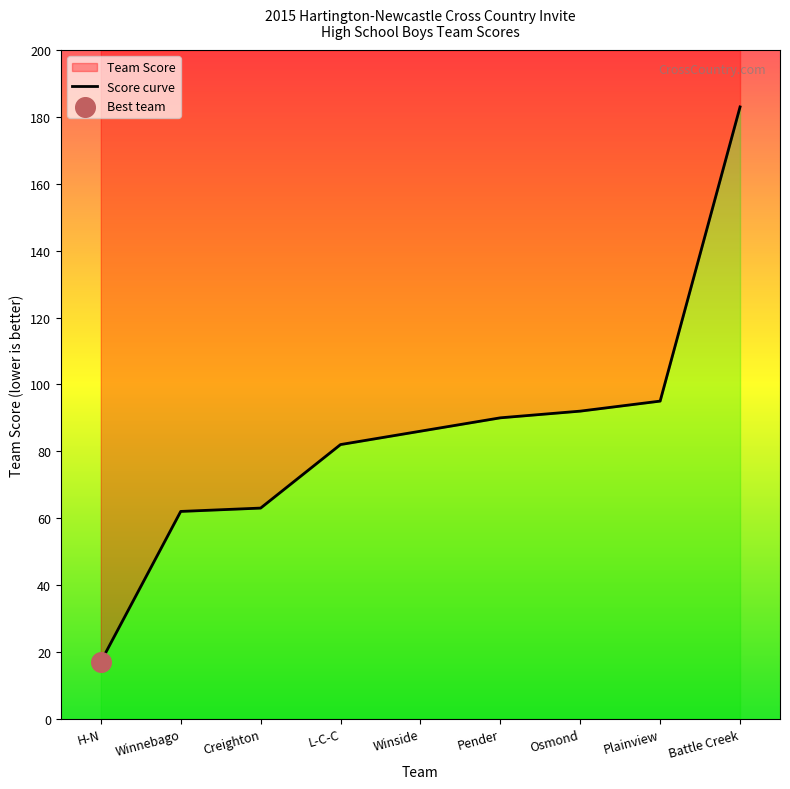

Between Winside and H-N, which is larger?

Winside